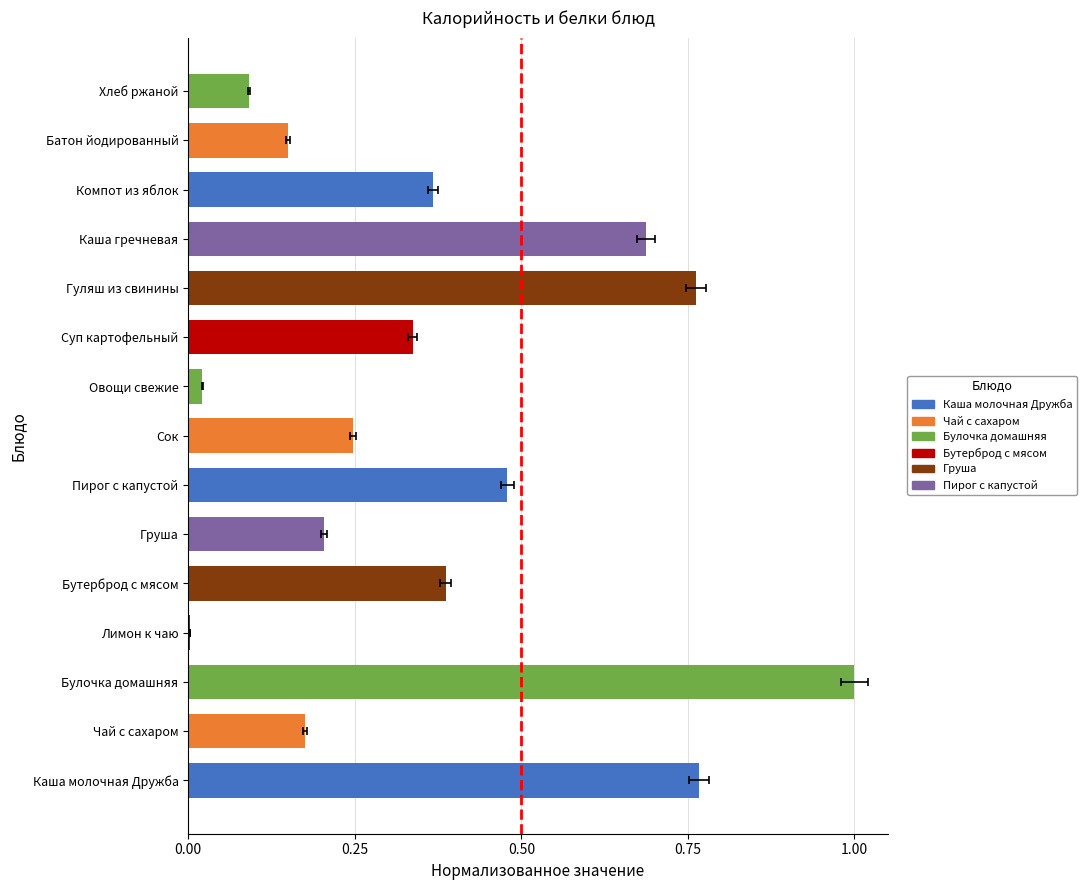

What is the value of the 11th bar from the left?

0.8